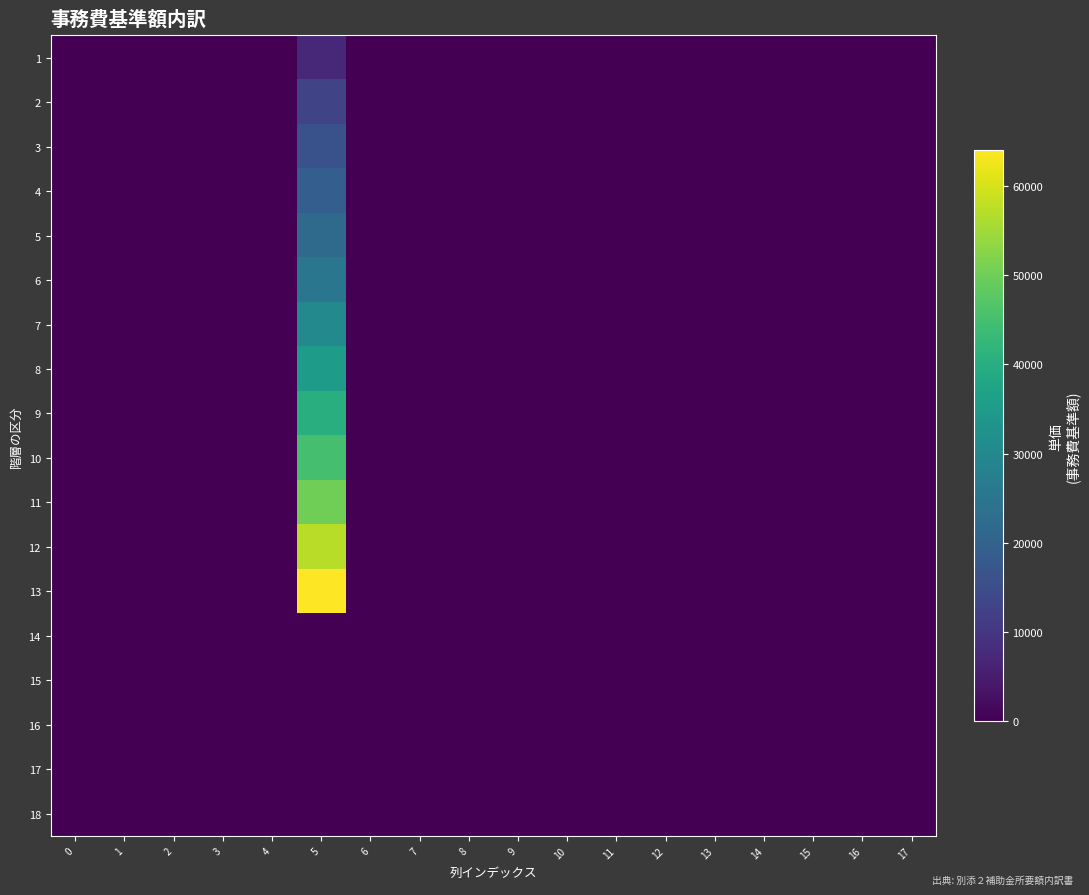

How many data points does each series have?

18